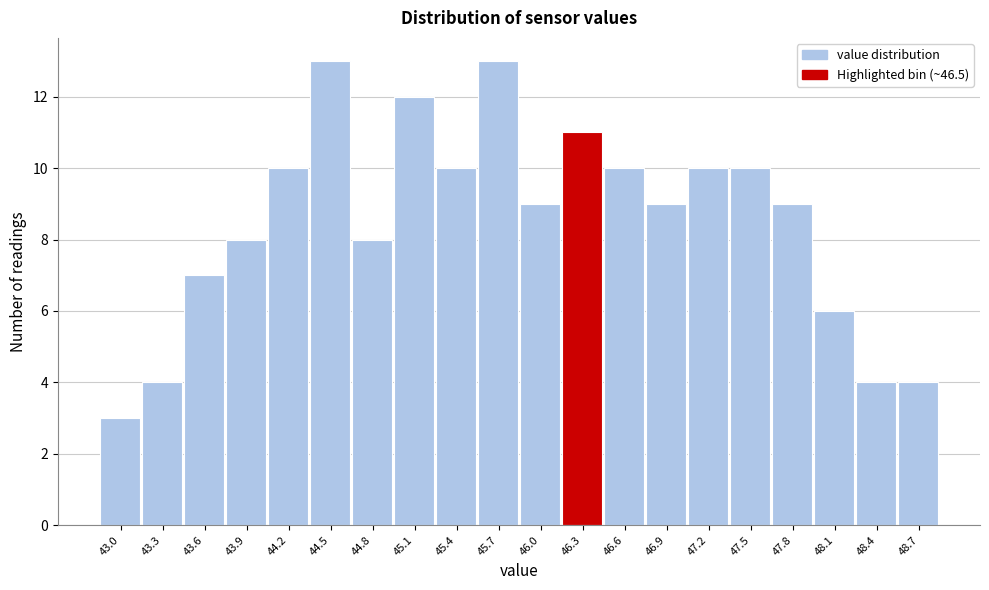

Reading left to right, list all the values displayed in this chart.

3	4	7	8	10	13	8	12	10	13	9	11	10	9	10	10	9	6	4	4